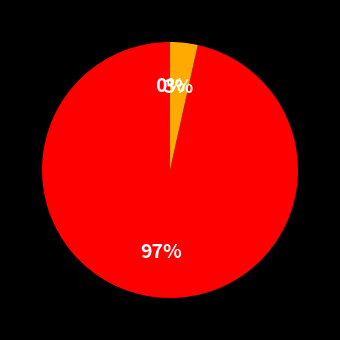

Is there any slice that represents more than half of the pie?

Yes